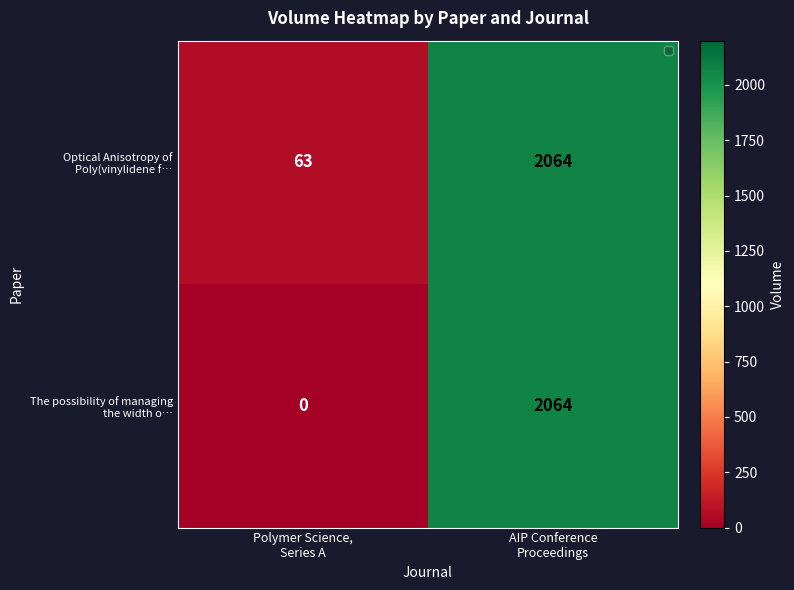

What is the maximum value shown in the chart?

2064